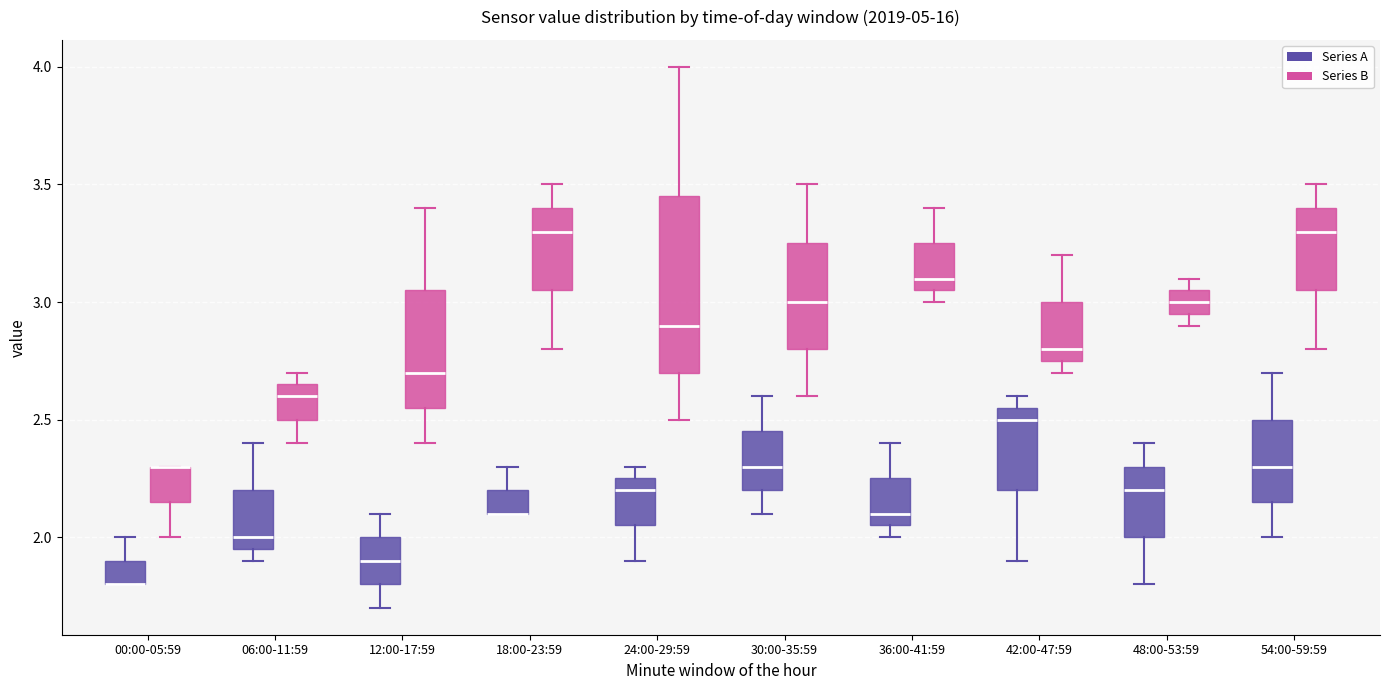

Reading left to right, transcribe this box plot: for each box, give where its median line is, the range the box spans, and where its two whiskers end, as read against the y-axis. The values are not printed on the chart, so give them approximately, as read against the axis.

00:00-05:59 (Series A): median 1.80 (drawn on the box's lower edge), box 1.80 to 1.90, whiskers 1.80 to 2.00
00:00-05:59 (Series B): median 2.30 (drawn on the box's upper edge), box 2.15 to 2.30, whiskers 2.00 to 2.30
06:00-11:59 (Series A): median 2.00, box 1.95 to 2.20, whiskers 1.90 to 2.40
06:00-11:59 (Series B): median 2.60, box 2.50 to 2.65, whiskers 2.40 to 2.70
12:00-17:59 (Series A): median 1.90, box 1.80 to 2.00, whiskers 1.70 to 2.10
12:00-17:59 (Series B): median 2.70, box 2.55 to 3.05, whiskers 2.40 to 3.40
18:00-23:59 (Series A): median 2.10 (drawn on the box's lower edge), box 2.10 to 2.20, whiskers 2.10 to 2.30
18:00-23:59 (Series B): median 3.30, box 3.05 to 3.40, whiskers 2.80 to 3.50
24:00-29:59 (Series A): median 2.20, box 2.05 to 2.25, whiskers 1.90 to 2.30
24:00-29:59 (Series B): median 2.90, box 2.70 to 3.45, whiskers 2.50 to 4.00
30:00-35:59 (Series A): median 2.30, box 2.20 to 2.45, whiskers 2.10 to 2.60
30:00-35:59 (Series B): median 3.00, box 2.80 to 3.25, whiskers 2.60 to 3.50
36:00-41:59 (Series A): median 2.10, box 2.05 to 2.25, whiskers 2.00 to 2.40
36:00-41:59 (Series B): median 3.10, box 3.05 to 3.25, whiskers 3.00 to 3.40
42:00-47:59 (Series A): median 2.50, box 2.20 to 2.55, whiskers 1.90 to 2.60
42:00-47:59 (Series B): median 2.80, box 2.75 to 3.00, whiskers 2.70 to 3.20
48:00-53:59 (Series A): median 2.20, box 2.00 to 2.30, whiskers 1.80 to 2.40
48:00-53:59 (Series B): median 3.00, box 2.95 to 3.05, whiskers 2.90 to 3.10
54:00-59:59 (Series A): median 2.30, box 2.15 to 2.50, whiskers 2.00 to 2.70
54:00-59:59 (Series B): median 3.30, box 3.05 to 3.40, whiskers 2.80 to 3.50